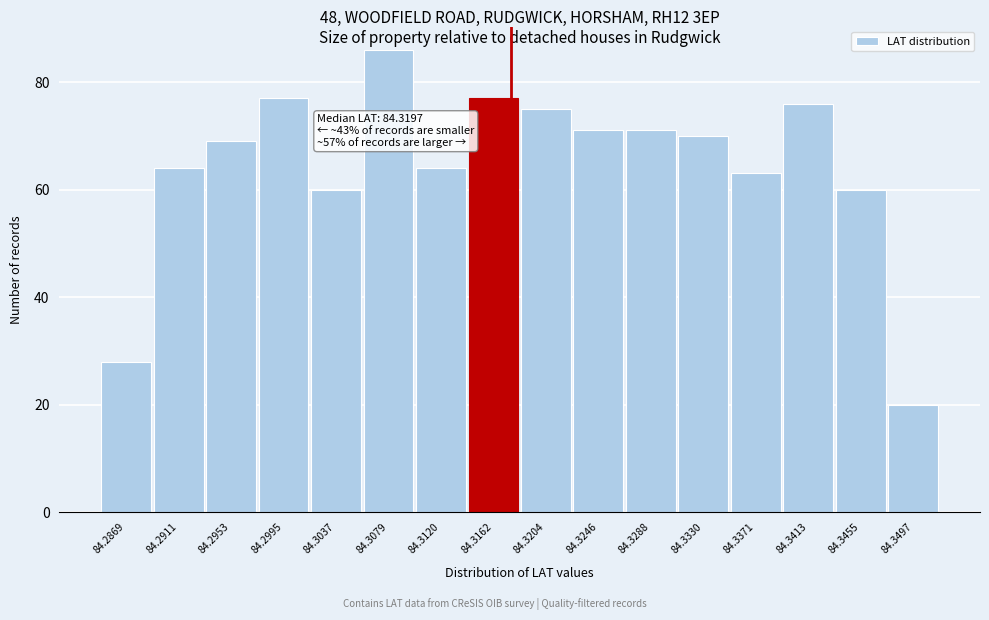

Reading left to right, list all the values displayed in this chart.

28	64	69	77	60	86	64	77	75	71	71	70	63	76	60	20